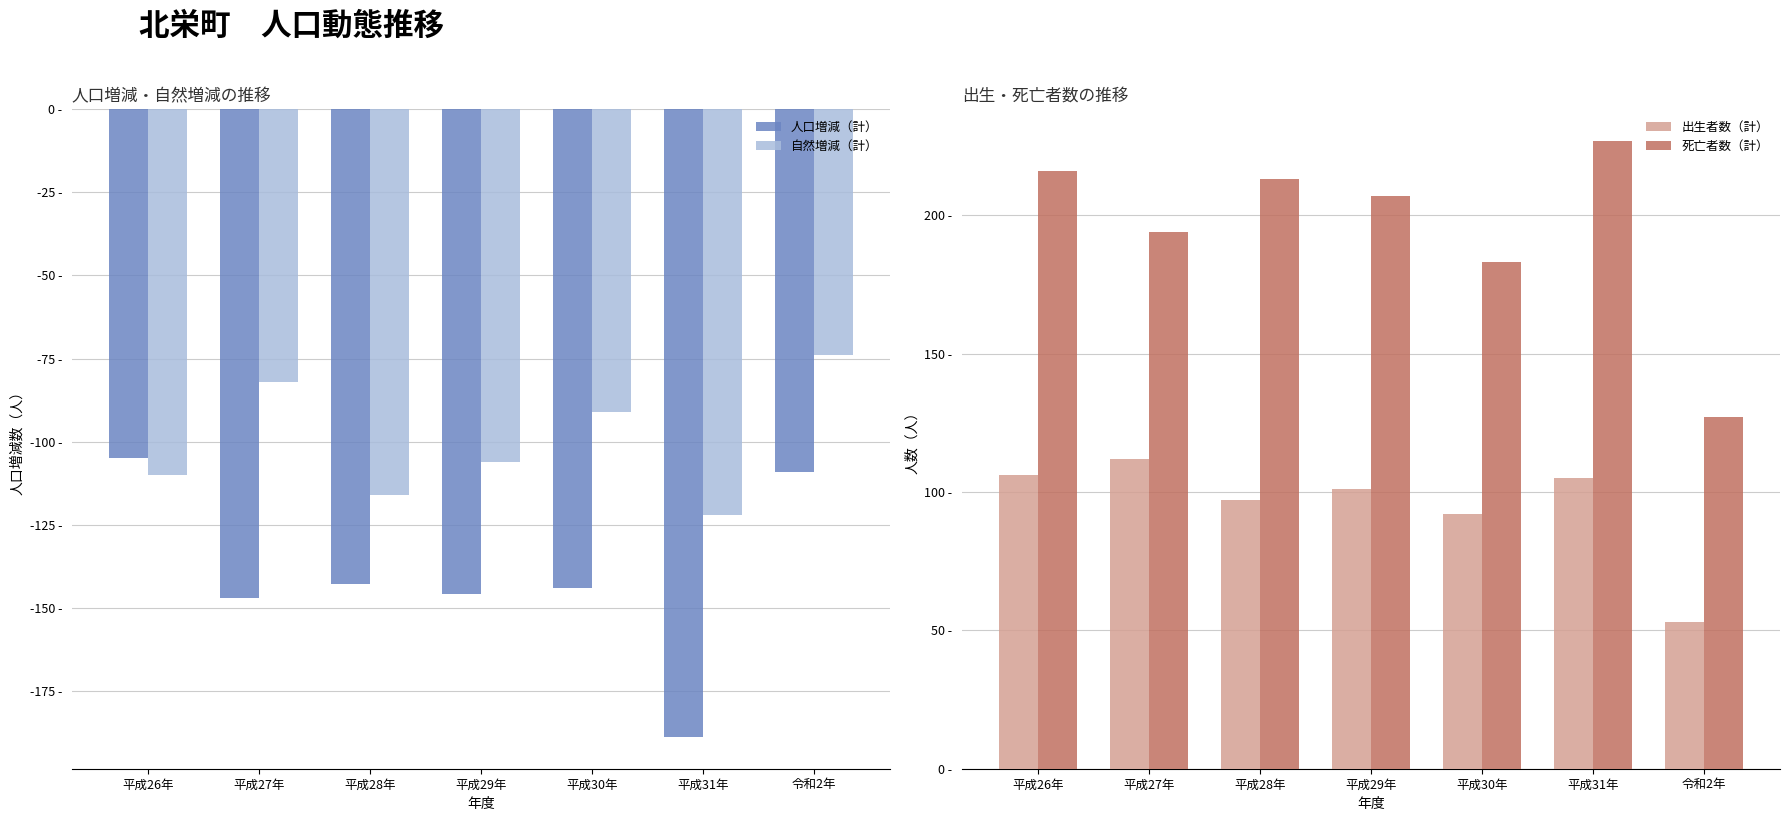

At which label does 人口増減（計） first exceed -144?

平成26年